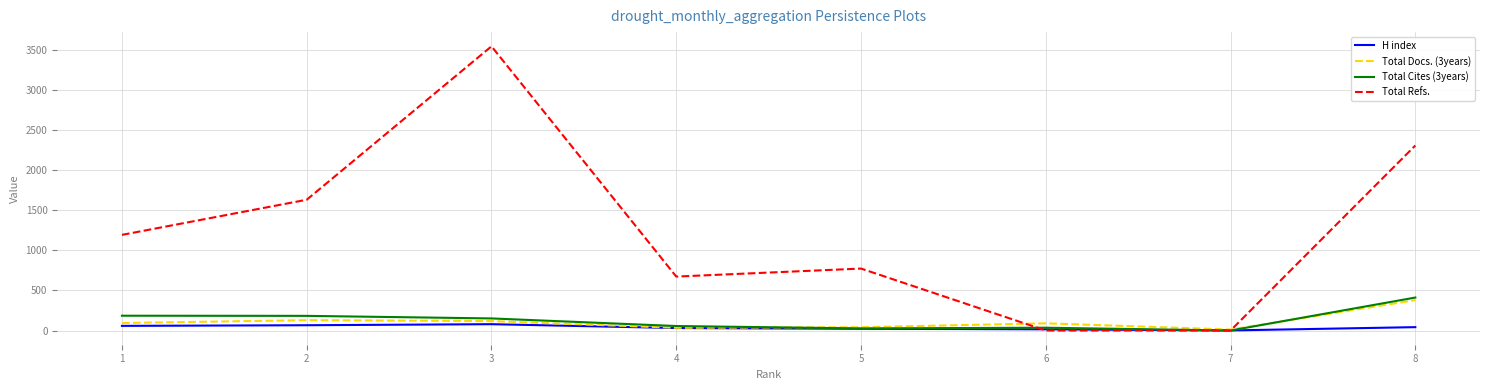

At how many categories does at least one series exceed 224?

6